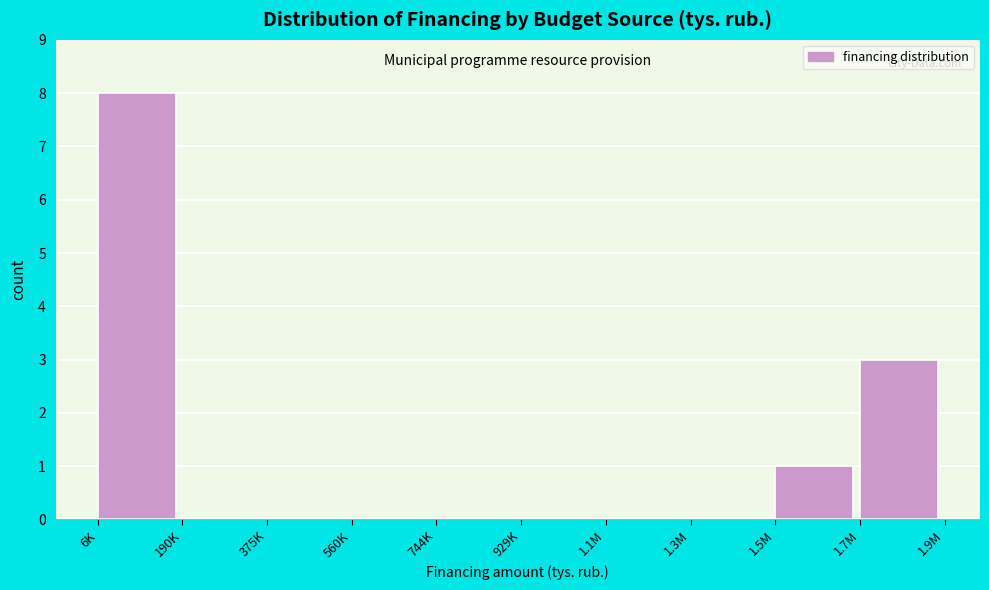

Reading left to right, list all the values displayed in this chart.

6K=8	190K=0	375K=0	560K=0	744K=0	929K=0	1.1M=0	1.3M=0	1.5M=1	1.7M=3